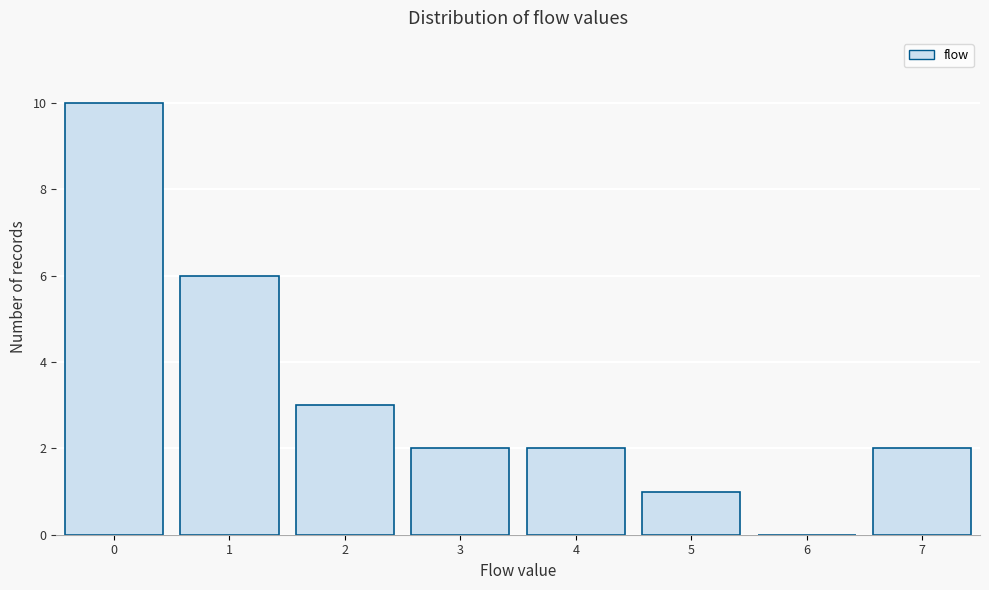

Reading right to left, transcribe all the data shown in this chart.

7=2	6=0	5=1	4=2	3=2	2=3	1=6	0=10